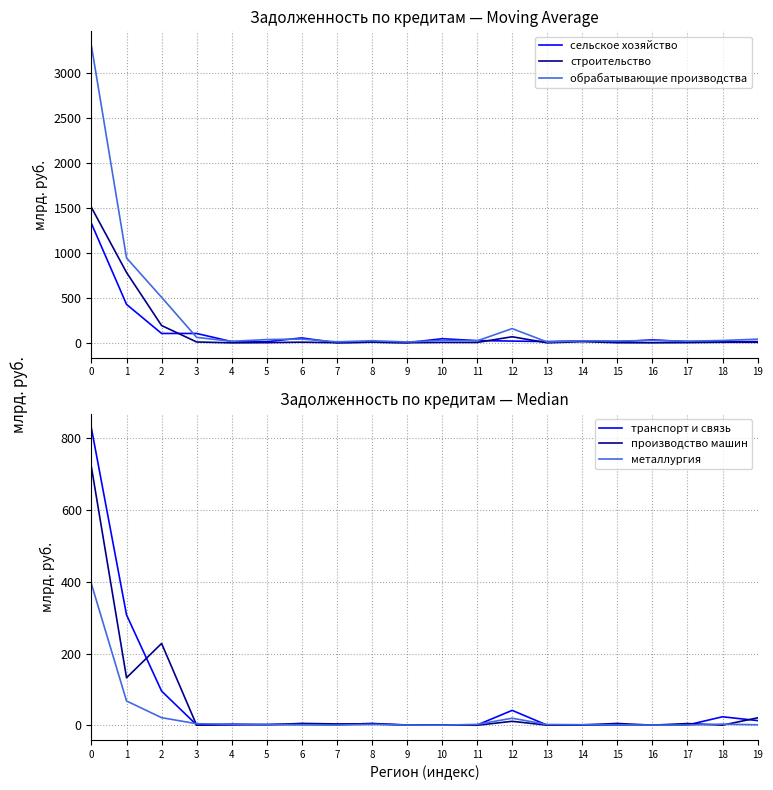

How many lines are shown in the chart?

6